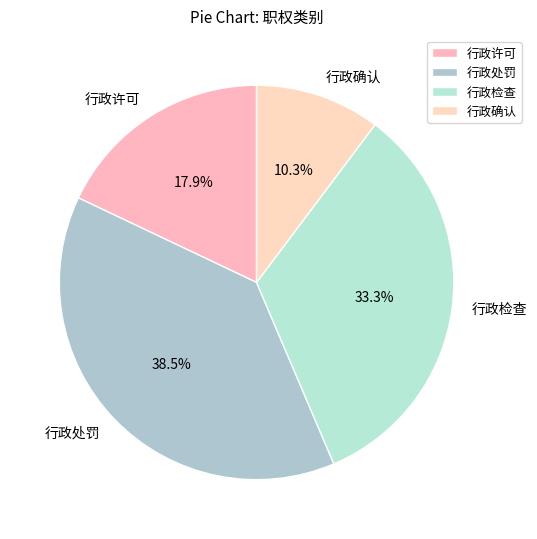

Approximately how many times larger is the value at 行政检查 compared to 行政确认?

3.2